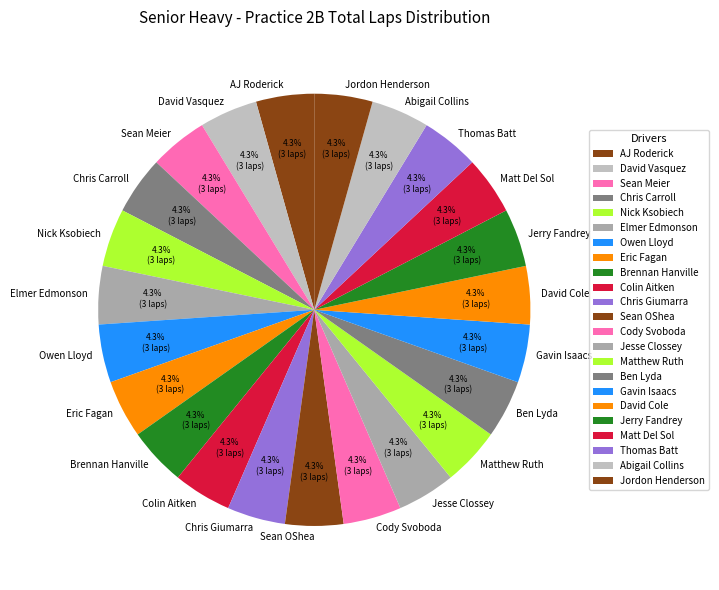

To the nearest percent, what is the difference between the largest and smallest slice percentages?

0%